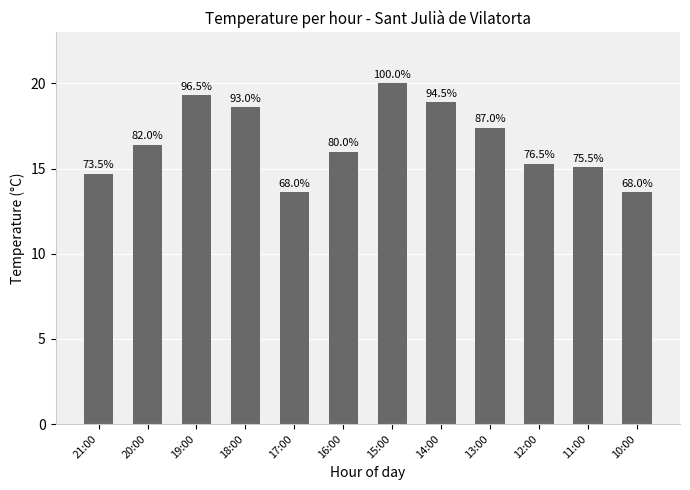

Reading left to right, transcribe all the data shown in this chart.

14.7	16.4	19.3	18.6	13.6	16.0	20.0	18.9	17.4	15.3	15.1	13.6